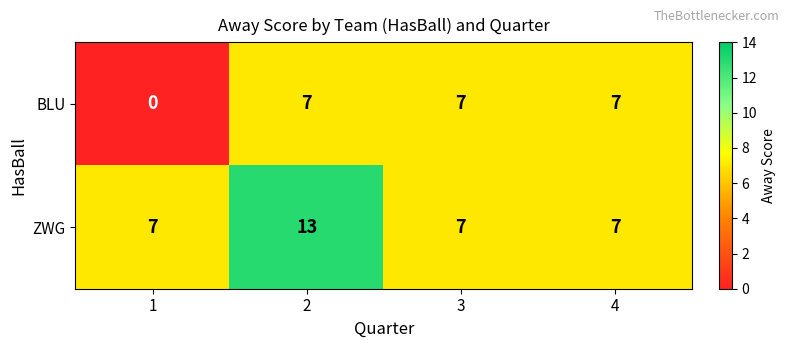

Count the number of categories in the chart.

4